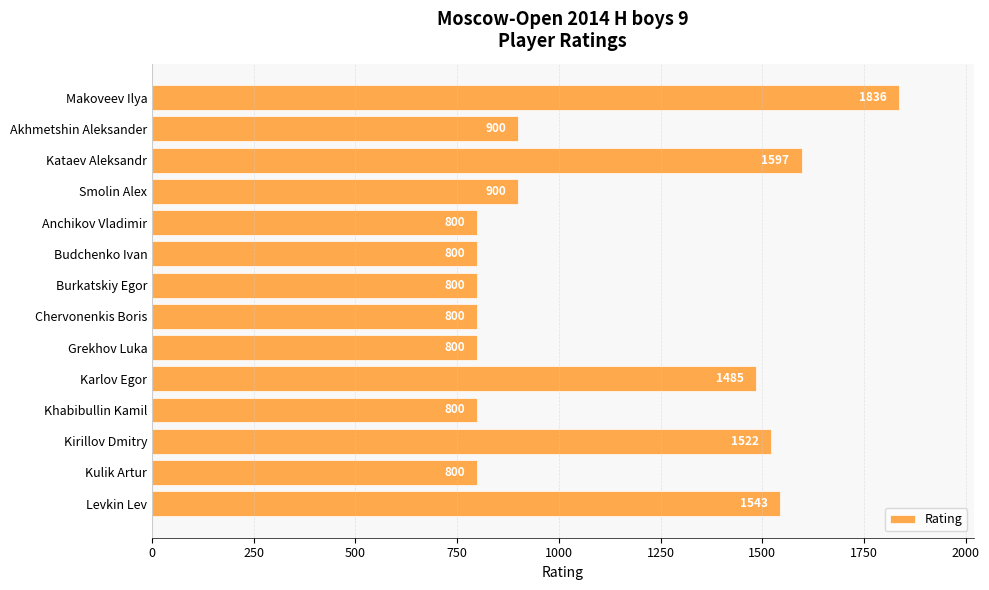

Which label corresponds to the largest value in the chart?

Makoveev Ilya